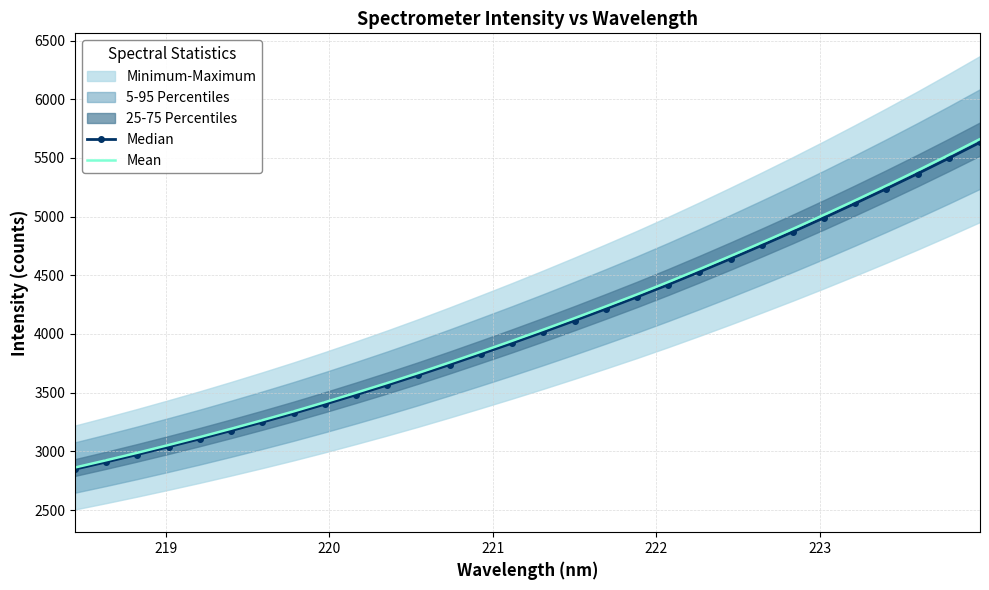

Which series has the largest total across all categories?

Mean